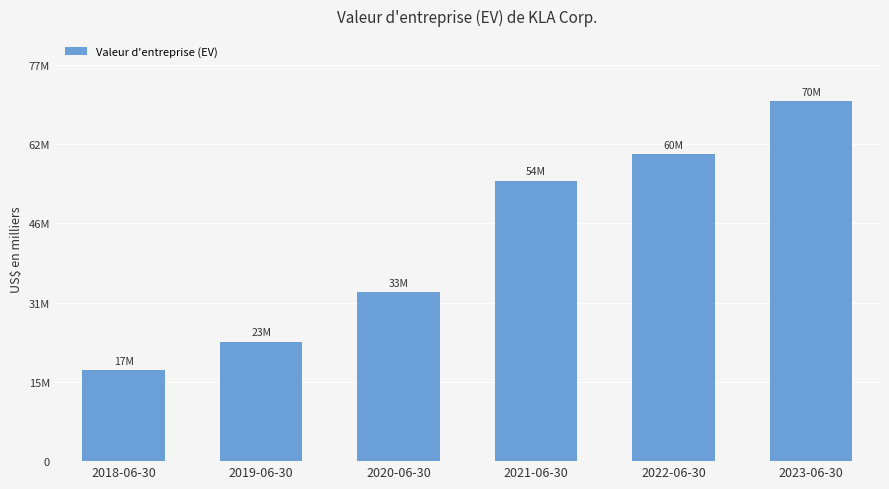

Are the bars grouped side by side (vs. stacked)?

No